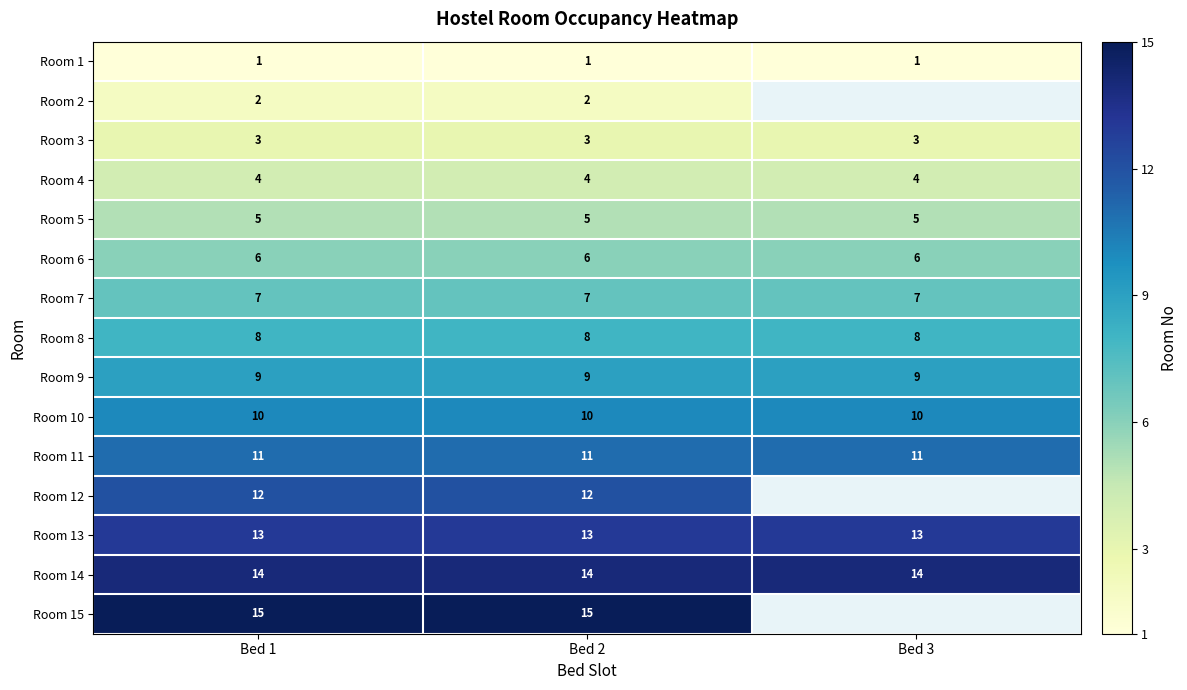

What is the sum of the Room 11 values at Bed 3 and Bed 2?

22